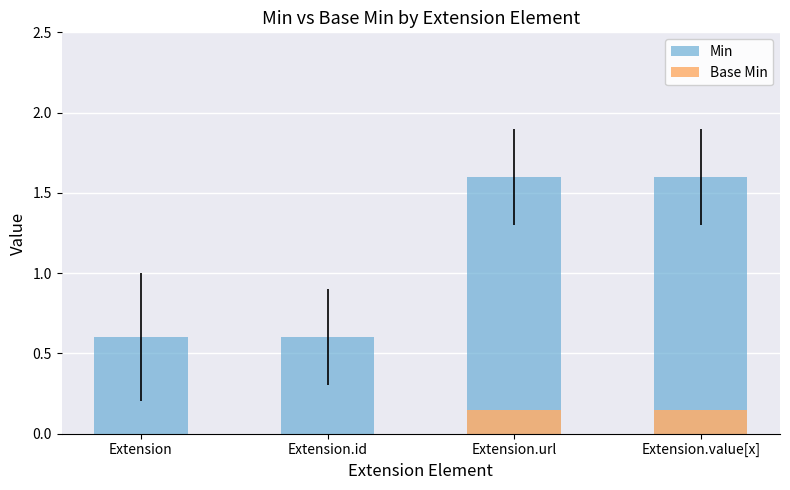

Where does the Min series first go above 1?

Extension.url